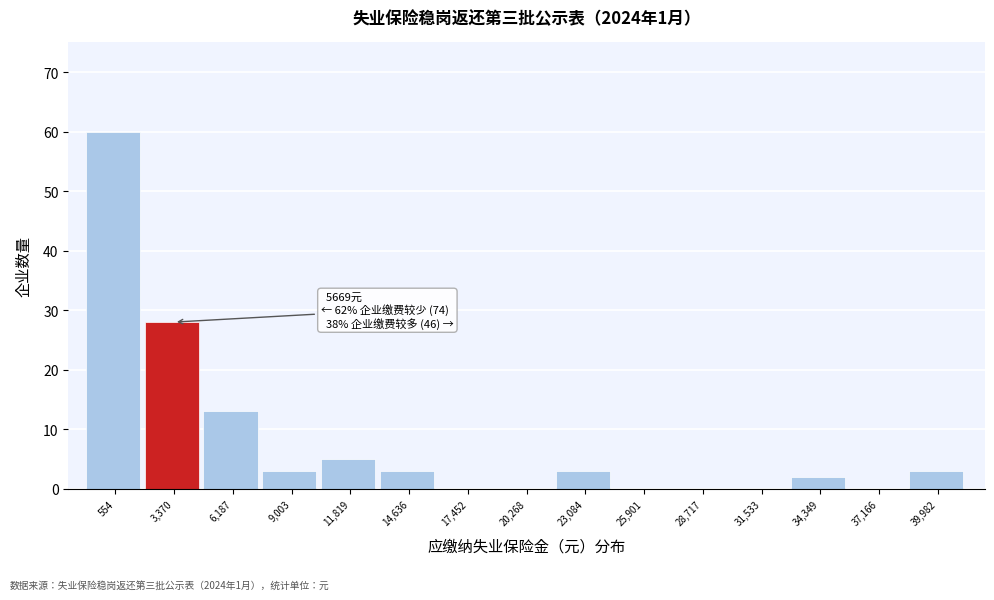

Reading left to right, list all the values displayed in this chart.

554=60	3,370=28	6,187=13	9,003=3	11,819=5	14,636=3	17,452=0	20,268=0	23,084=3	25,901=0	28,717=0	31,533=0	34,349=2	37,166=0	39,982=3